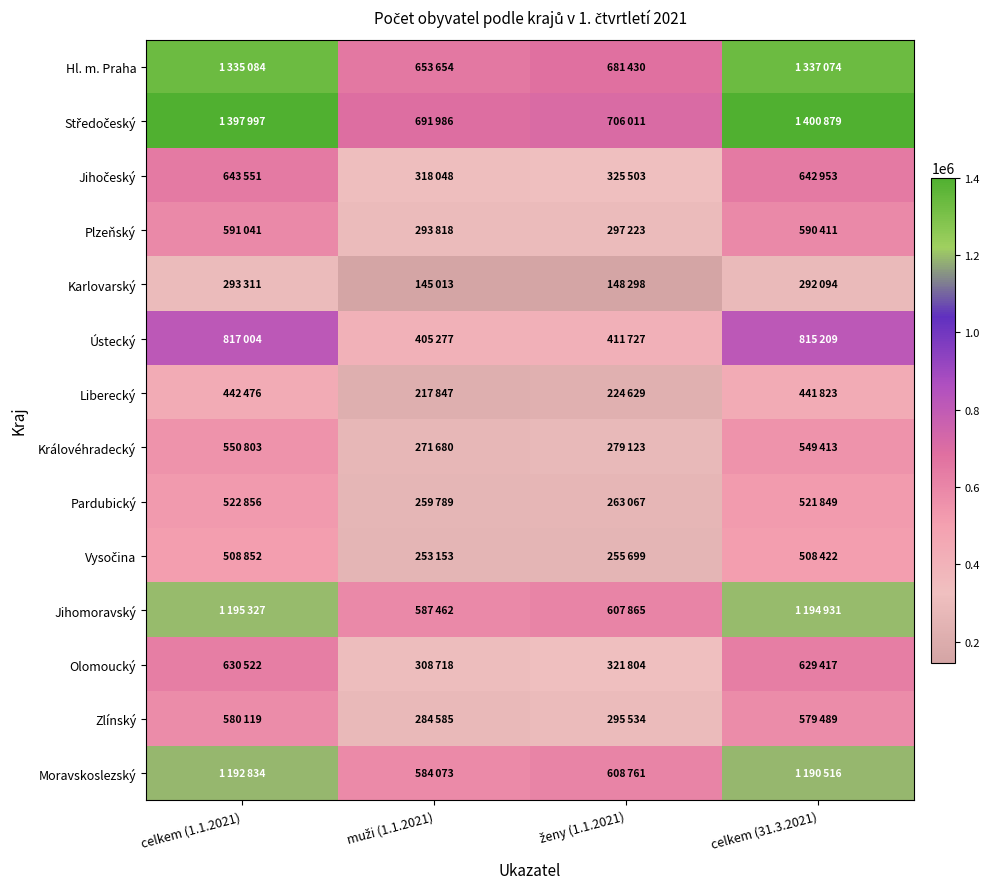

List the series in order of their peak value, highest first.

Středočeský, Hl. m. Praha, Jihomoravský, Moravskoslezský, Ústecký, Jihočeský, Olomoucký, Plzeňský, Zlínský, Královéhradecký, Pardubický, Vysočina, Liberecký, Karlovarský